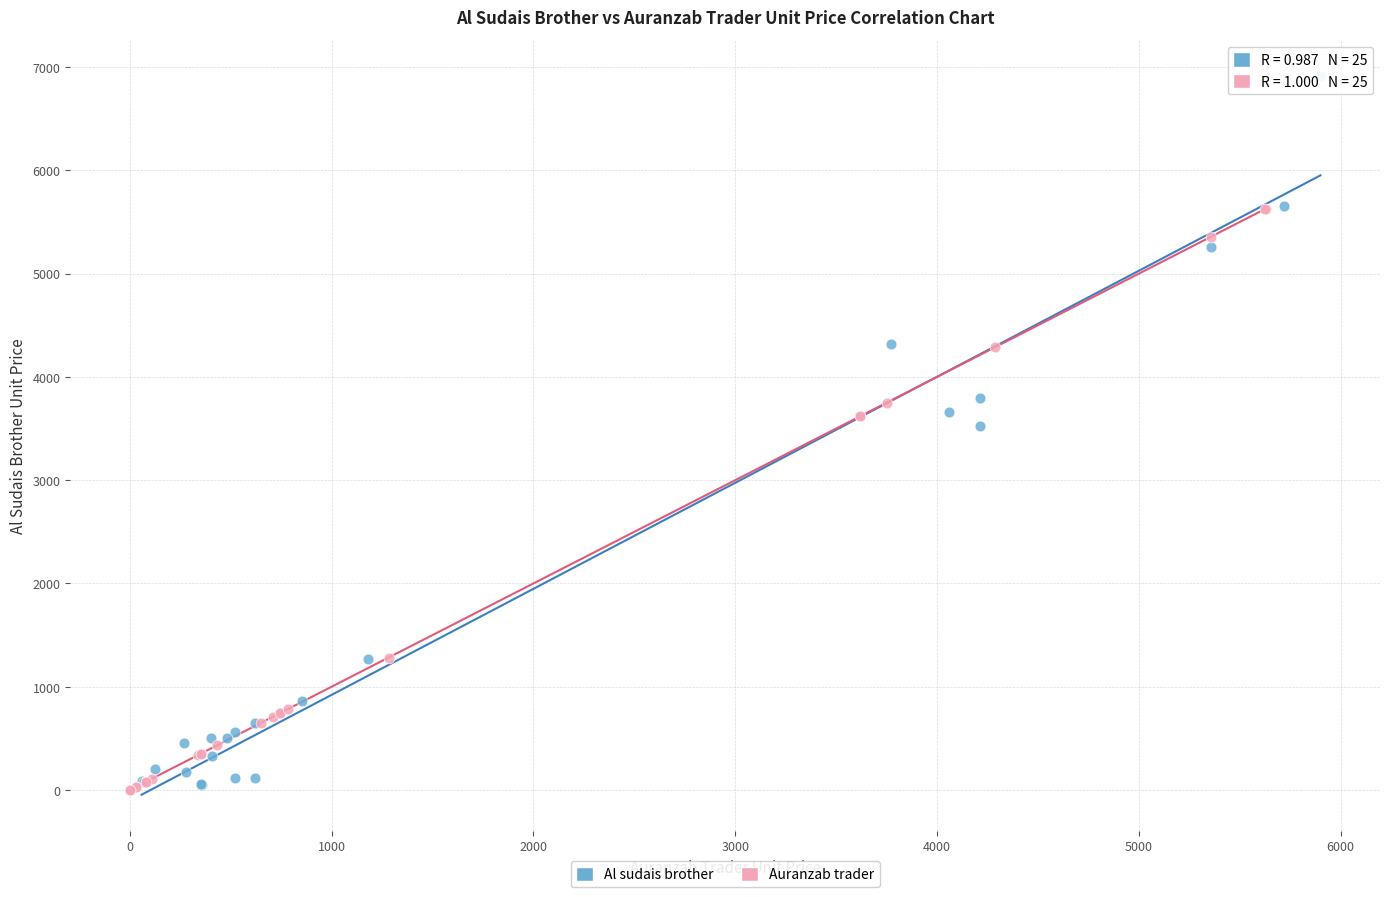

Which series has the widest spread of Y values?

Al sudais brother